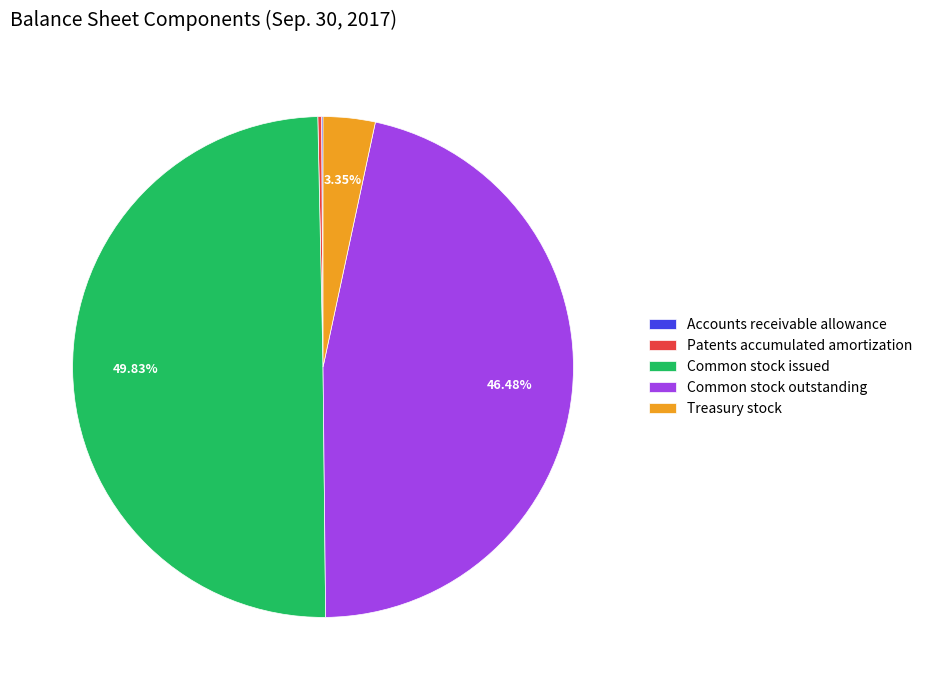

Is Common stock outstanding the majority of the pie?

No